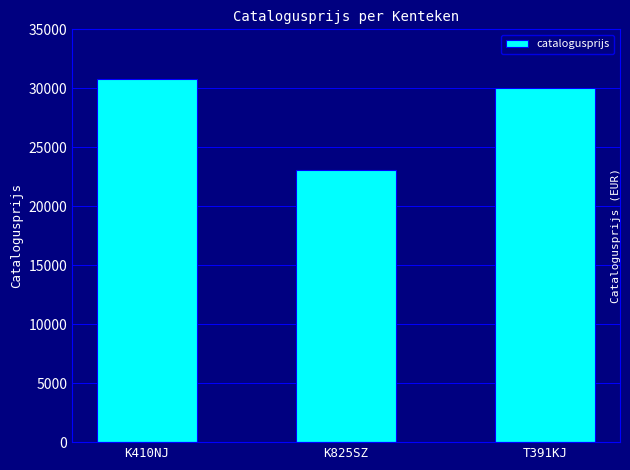

Count the number of data series in this chart.

1